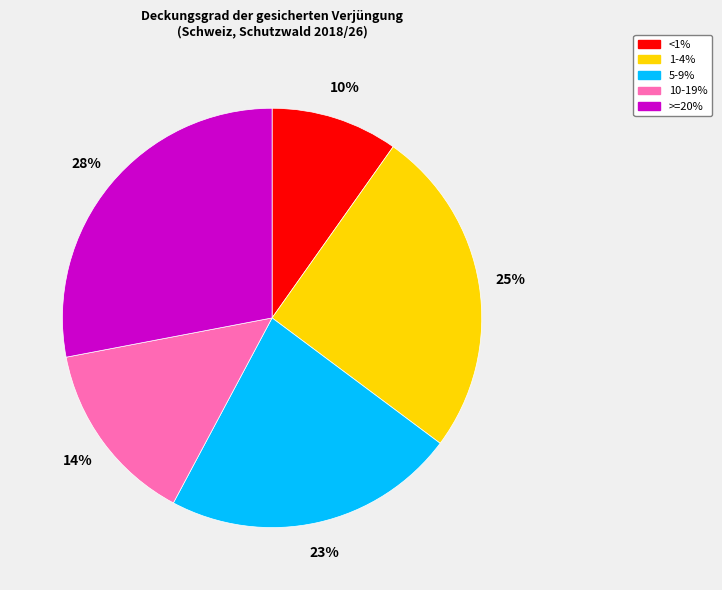

What is the ratio of the value at <1% to the value at 10-19%?

0.7